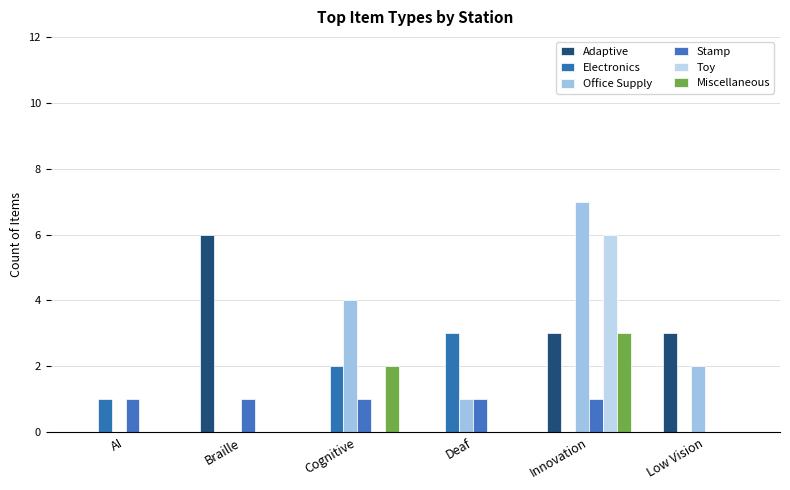

Which category has the lowest value in the Miscellaneous series?

AI